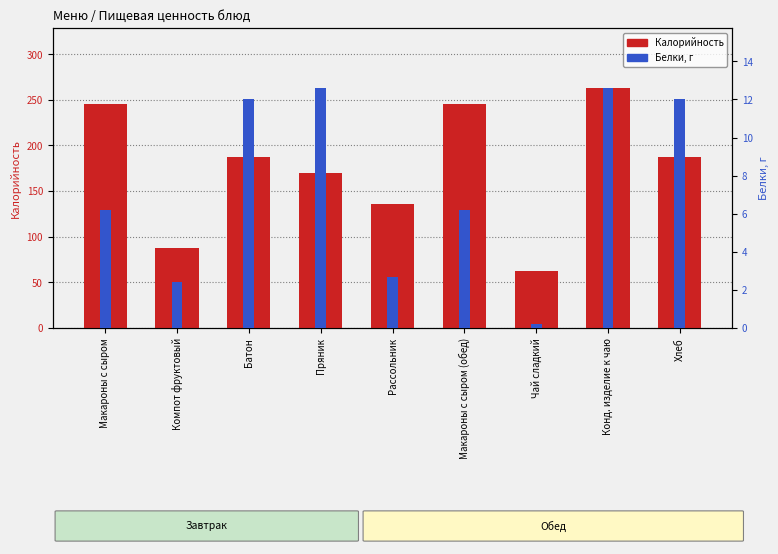

How many bars are there in total?

18